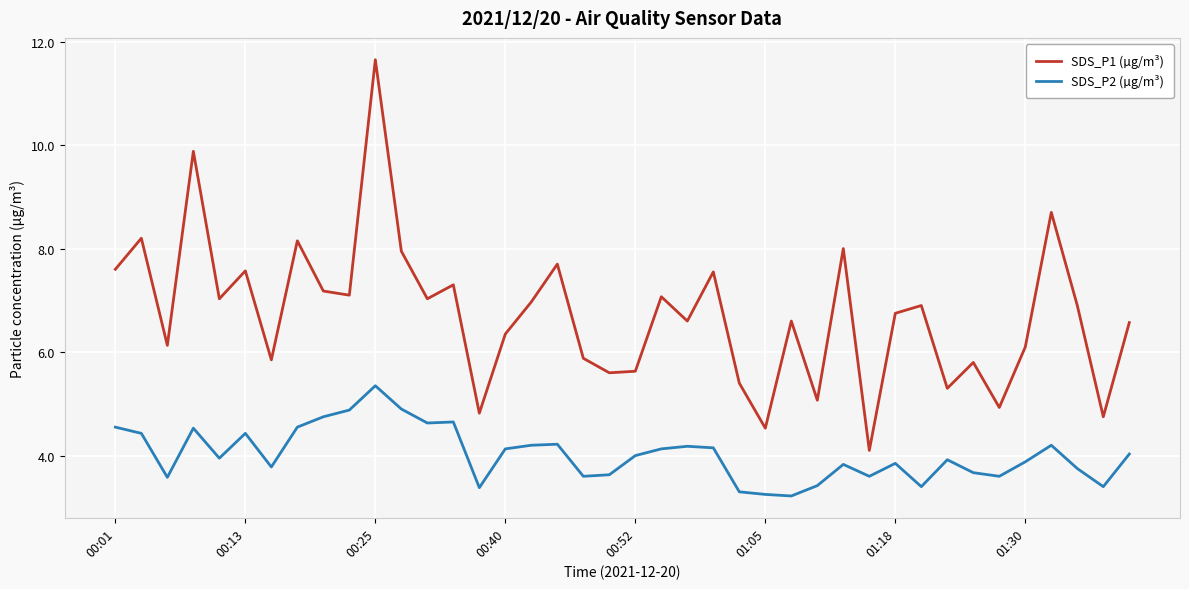

True or false: SDS_P1 (µg/m³) and SDS_P2 (µg/m³) cross at least once.

False